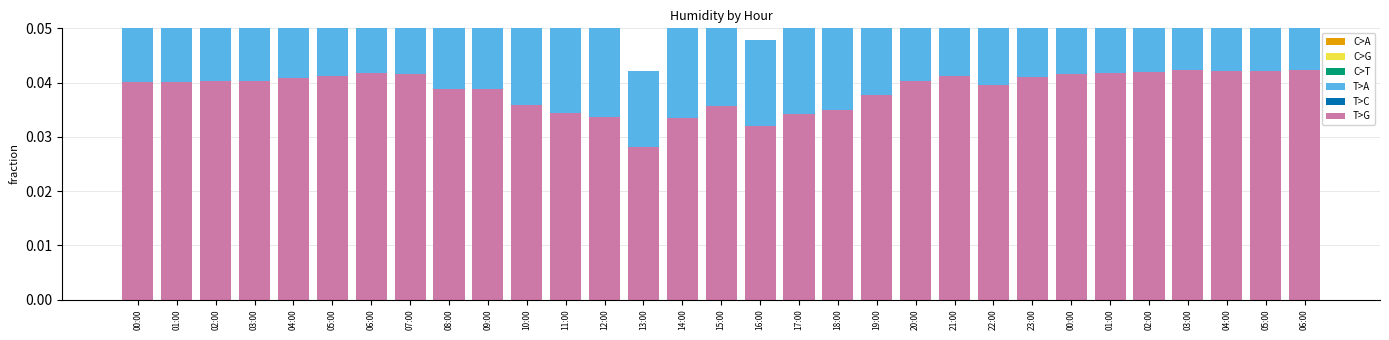

Does the chart contain any negative values?

No